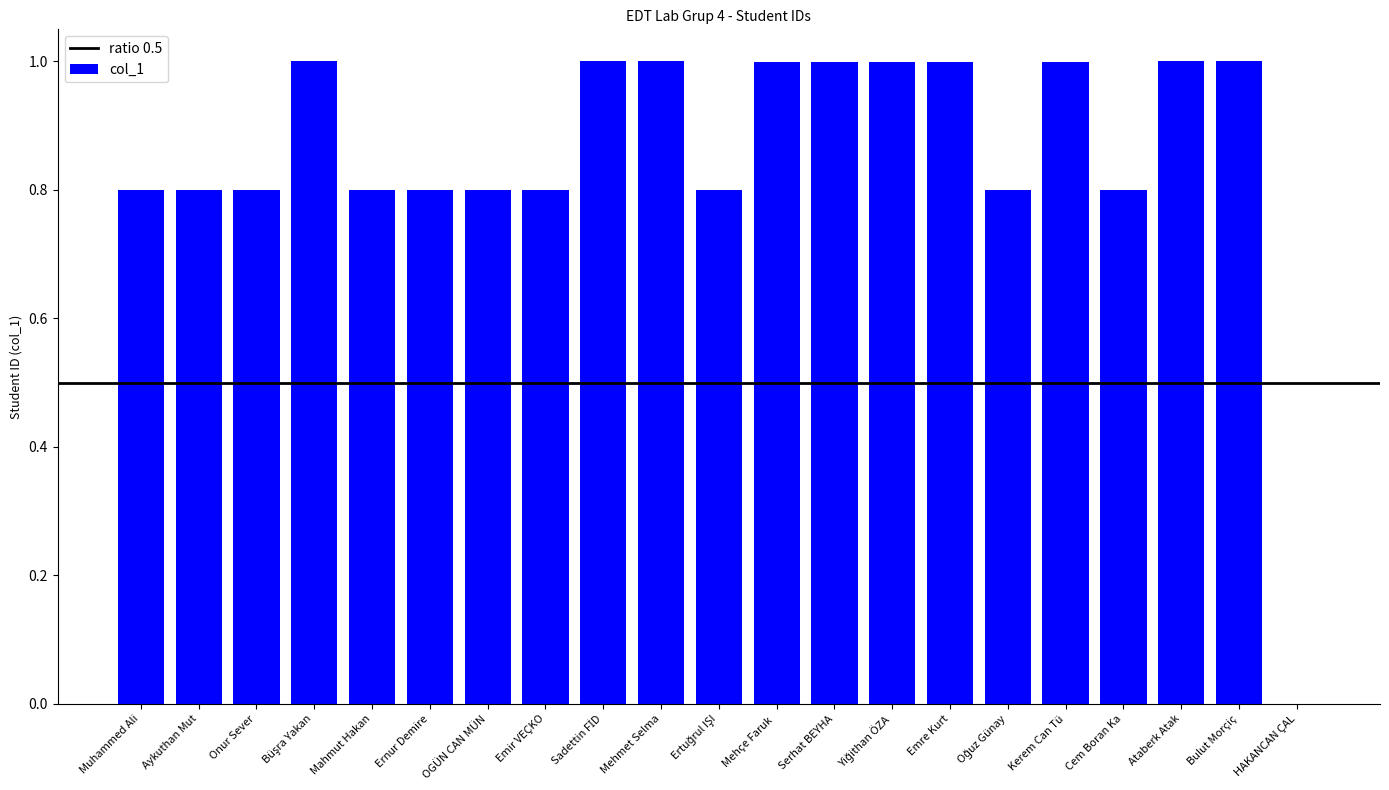

Are the bars horizontal?

No